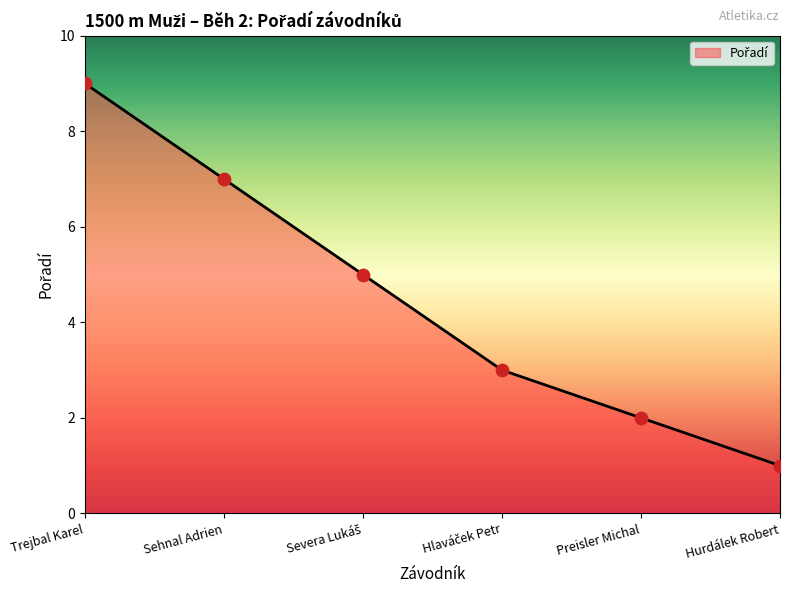

What is the ratio of the value at Trejbal Karel to the value at Sehnal Adrien?

1.3